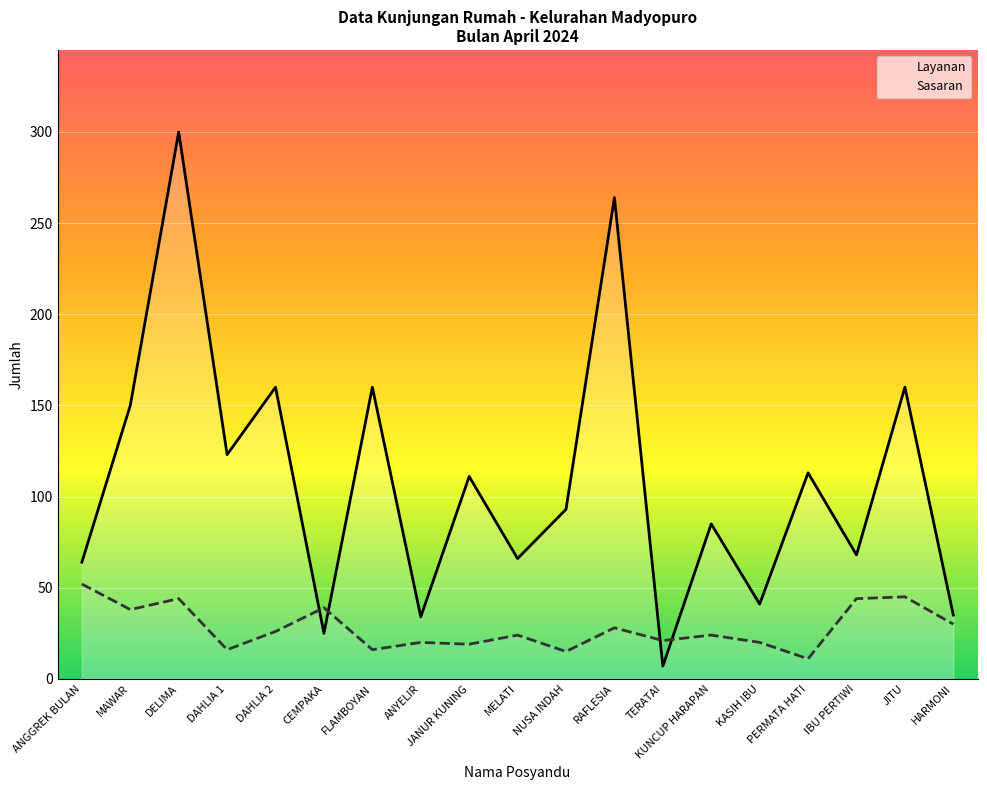

True or false: Sasaran has more than 1 points higher than both neighbors.

True